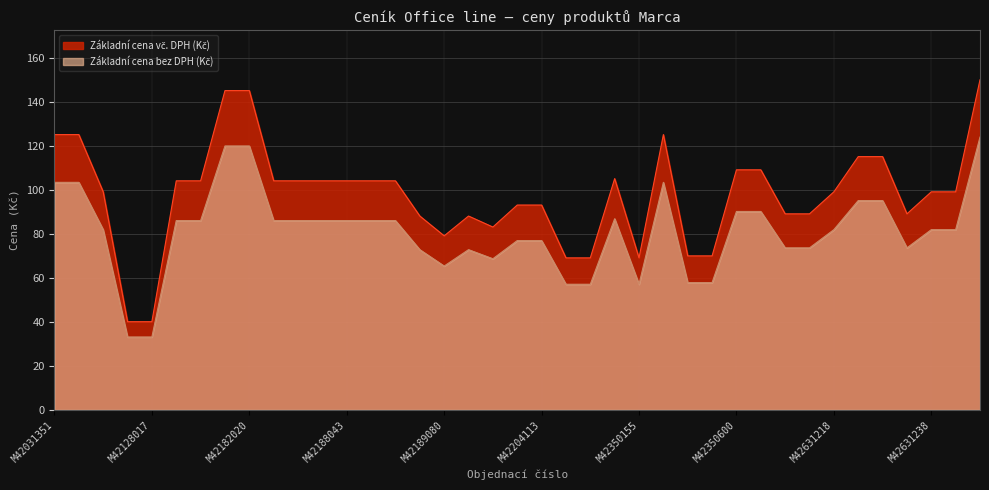

True or false: Základní cena bez DPH (Kč) has more than 2 interior local peaks.

True